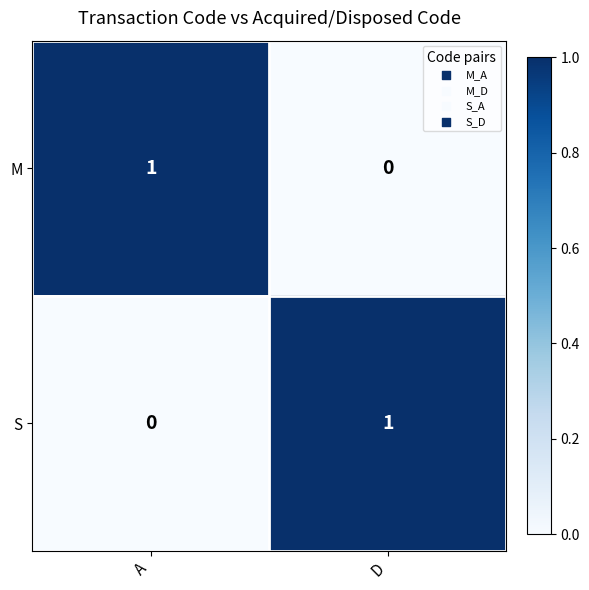

The S series shows -1 at A. True or false?

False